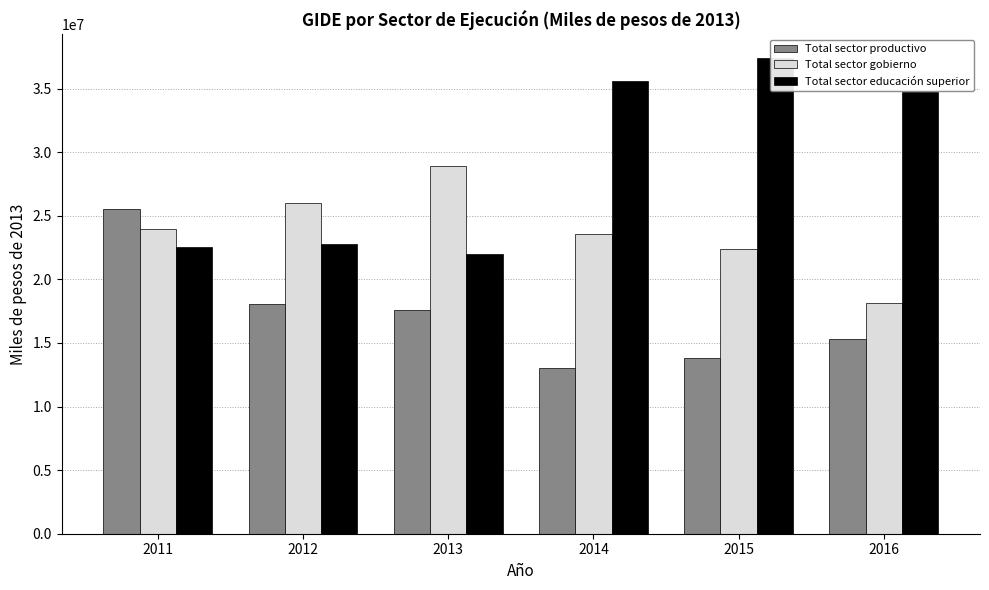

At 2014, list the series in order from largest to smallest.

Total sector educación superior, Total sector gobierno, Total sector productivo